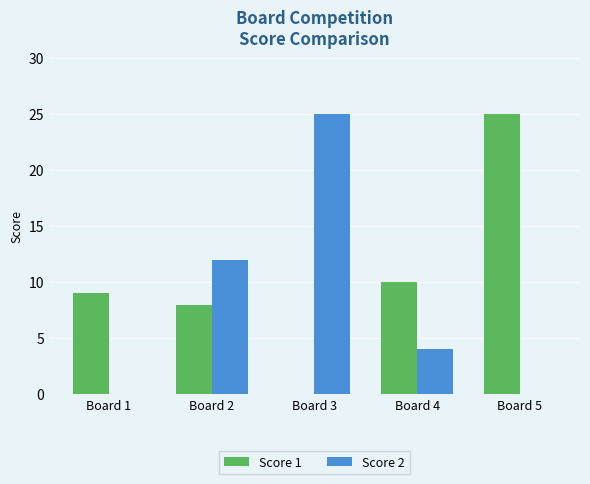

Count the number of data series in this chart.

2